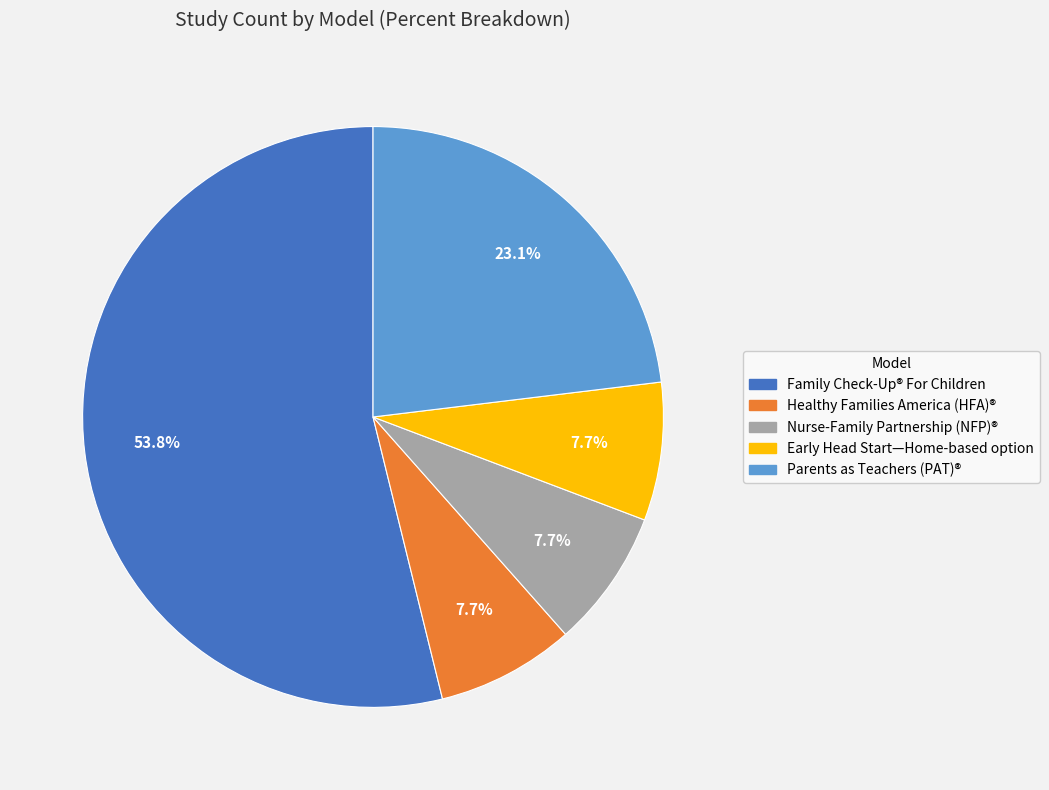

Does any single category account for the majority?

Yes